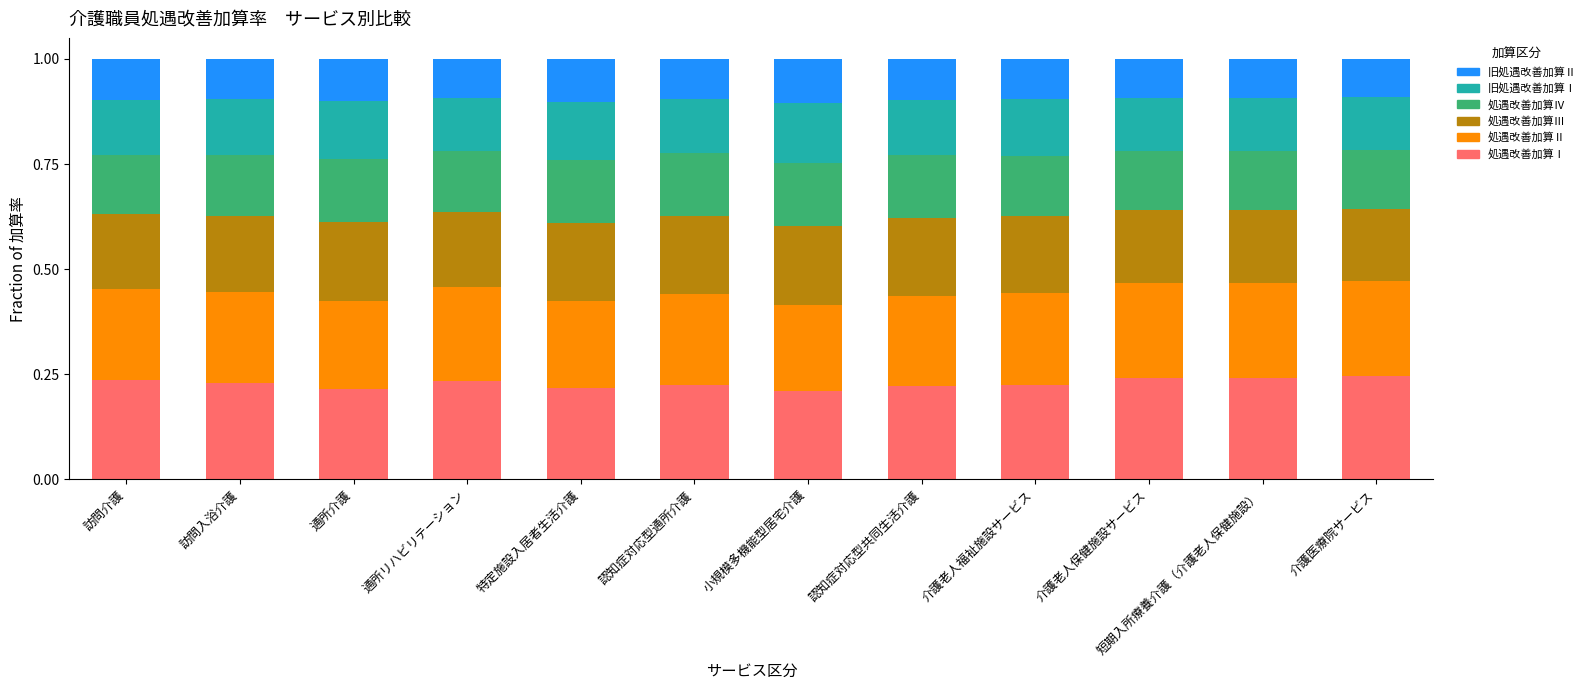

How many data points does each series have?

12